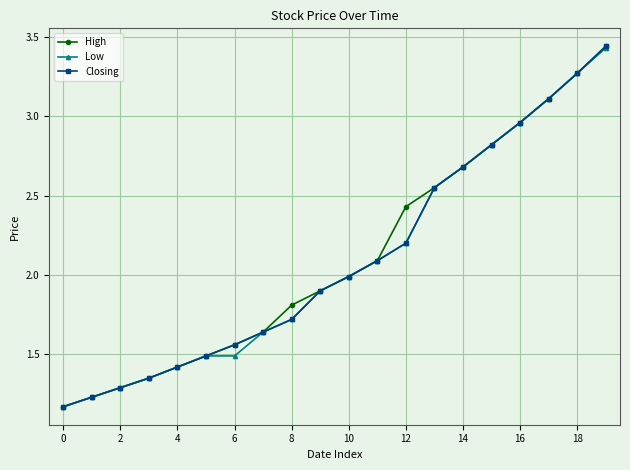

What is the value of the Closing point at the 3rd from the left?

1.3